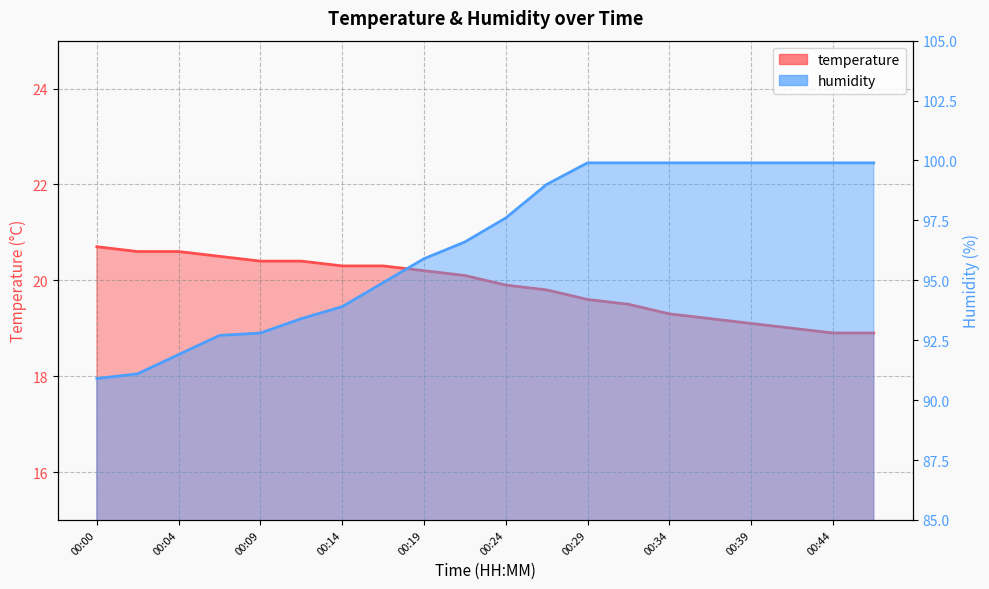

True or false: humidity has more than 0 interior local peaks.

False